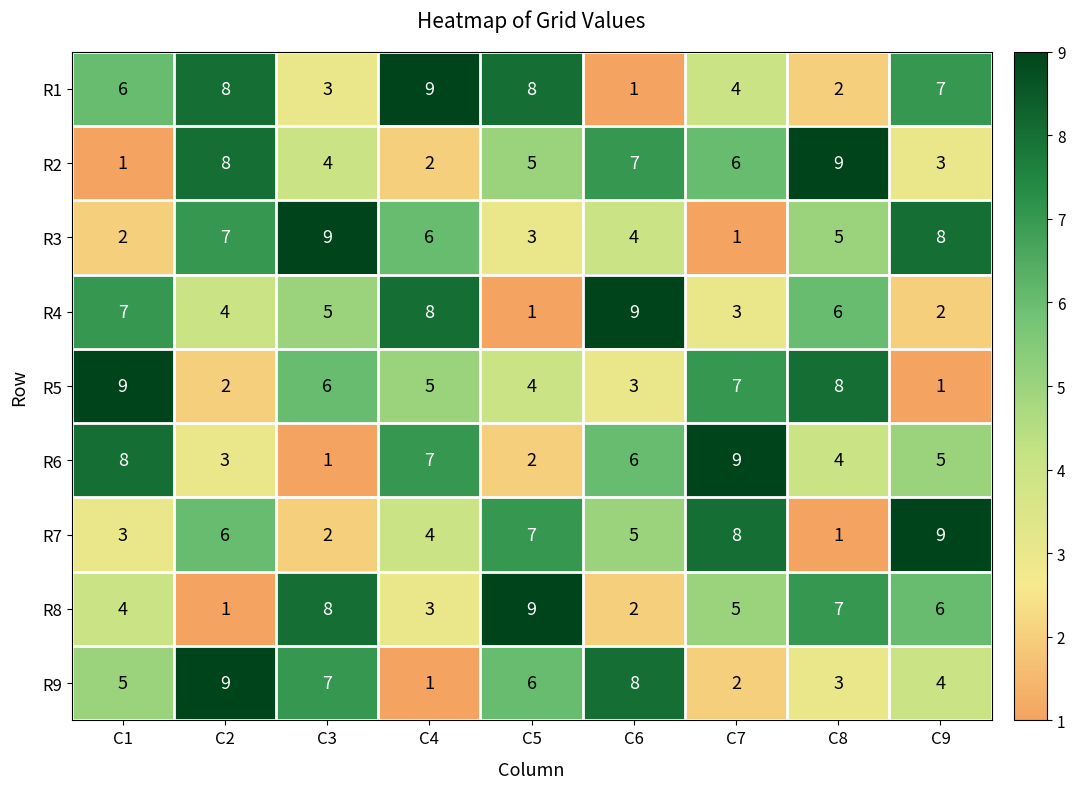

How many series are shown in this chart?

9